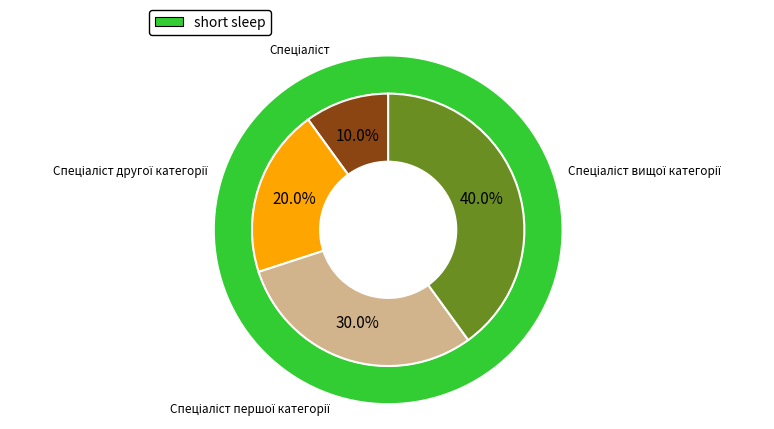

To the nearest percent, what is the combined percentage of Спеціаліст and Спеціаліст другої категорії?

30%